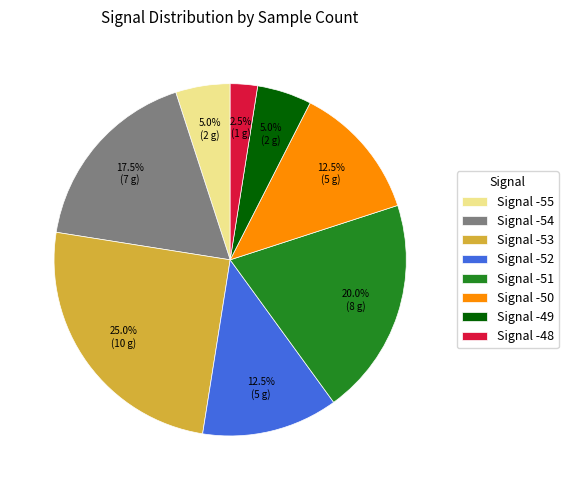

Combined, do Signal -51 and Signal -55 account for over 50%?

No